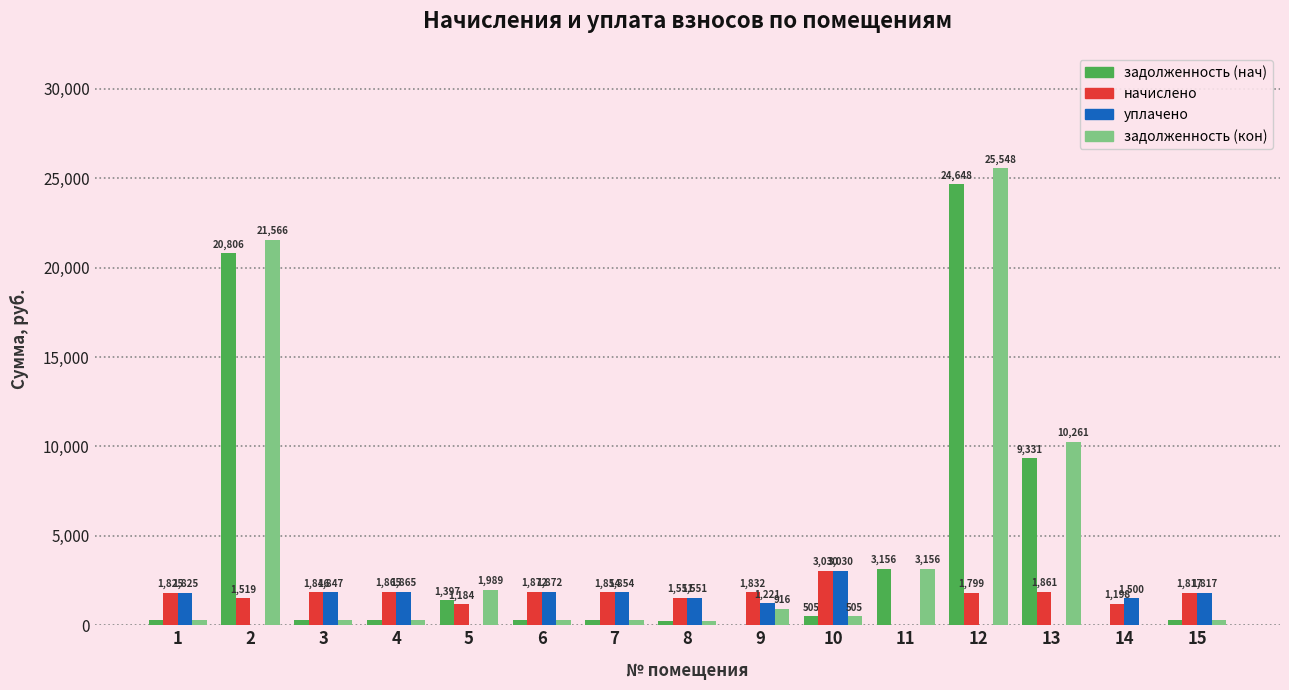

At which category is the sum across all series the highest?

12